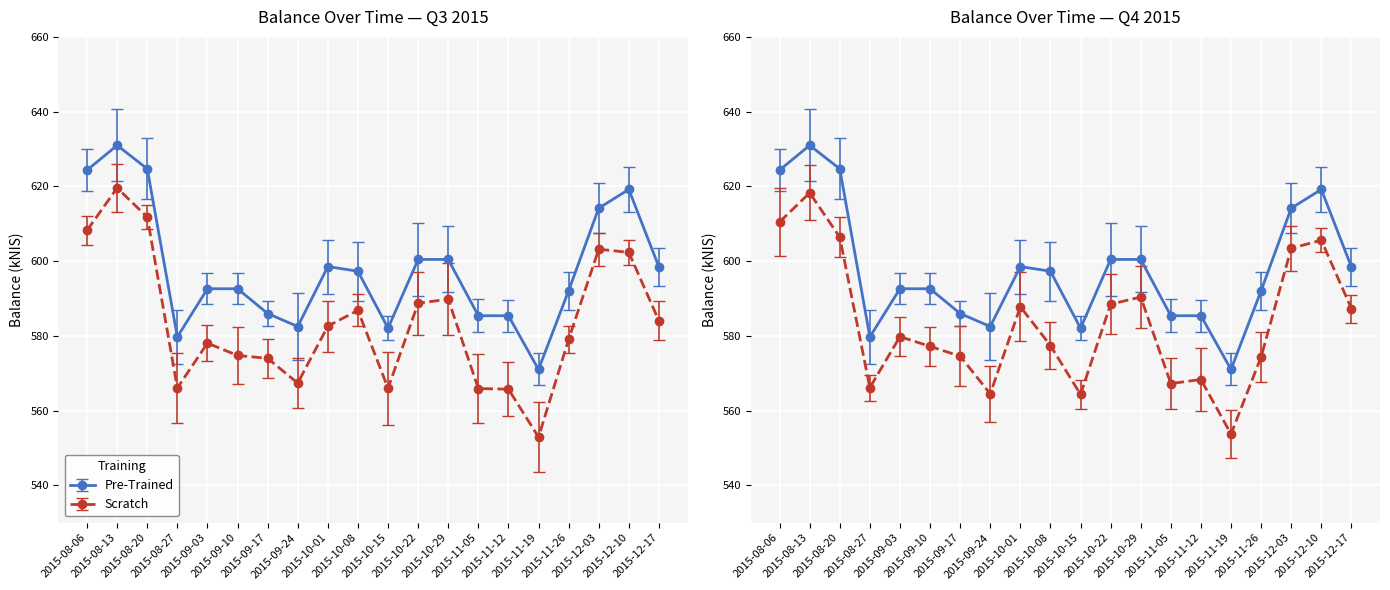

At which label is the value closest to 600?

2015-10-22